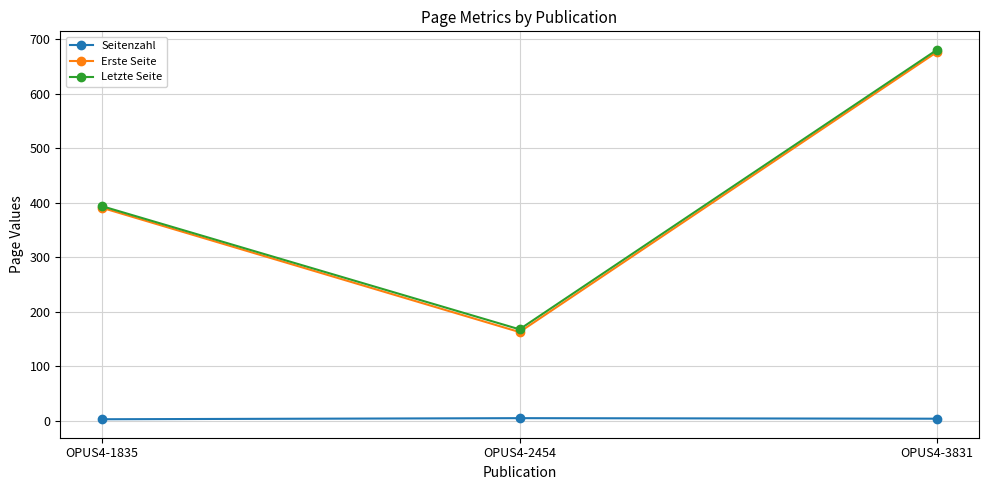

What are all the series names shown in the legend?

Seitenzahl, Erste Seite, Letzte Seite